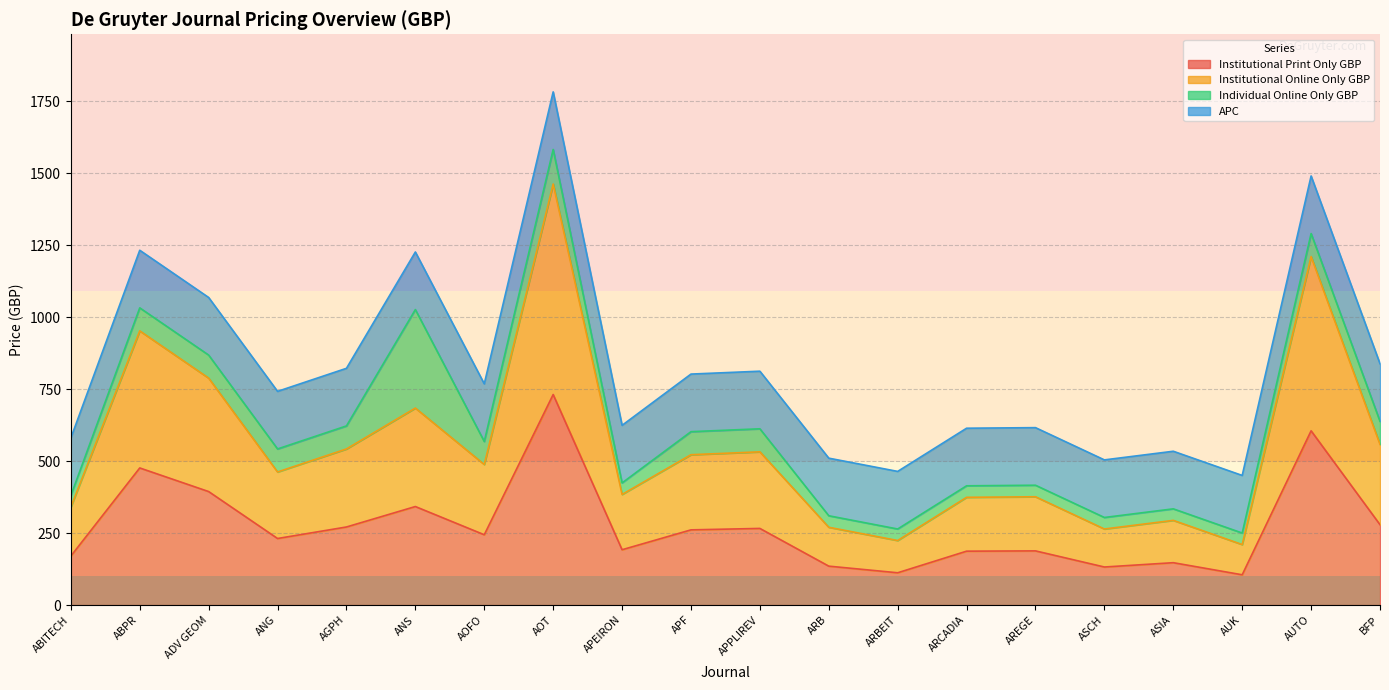

Between ADV GEOM and AUK, which series saw the biggest shift?

Institutional Online Only GBP